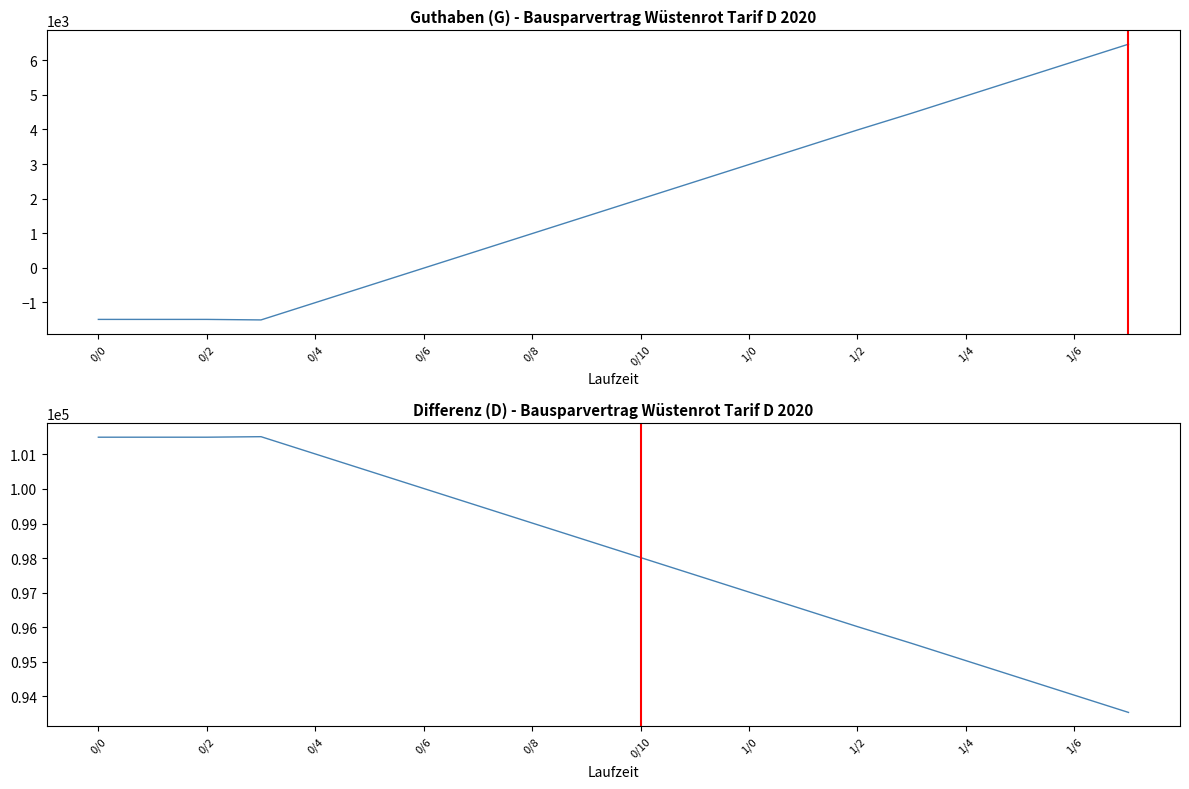

Is the value of Differenz (D) at 1/2 greater than the value of Guthaben (G) at 0/0?

Yes